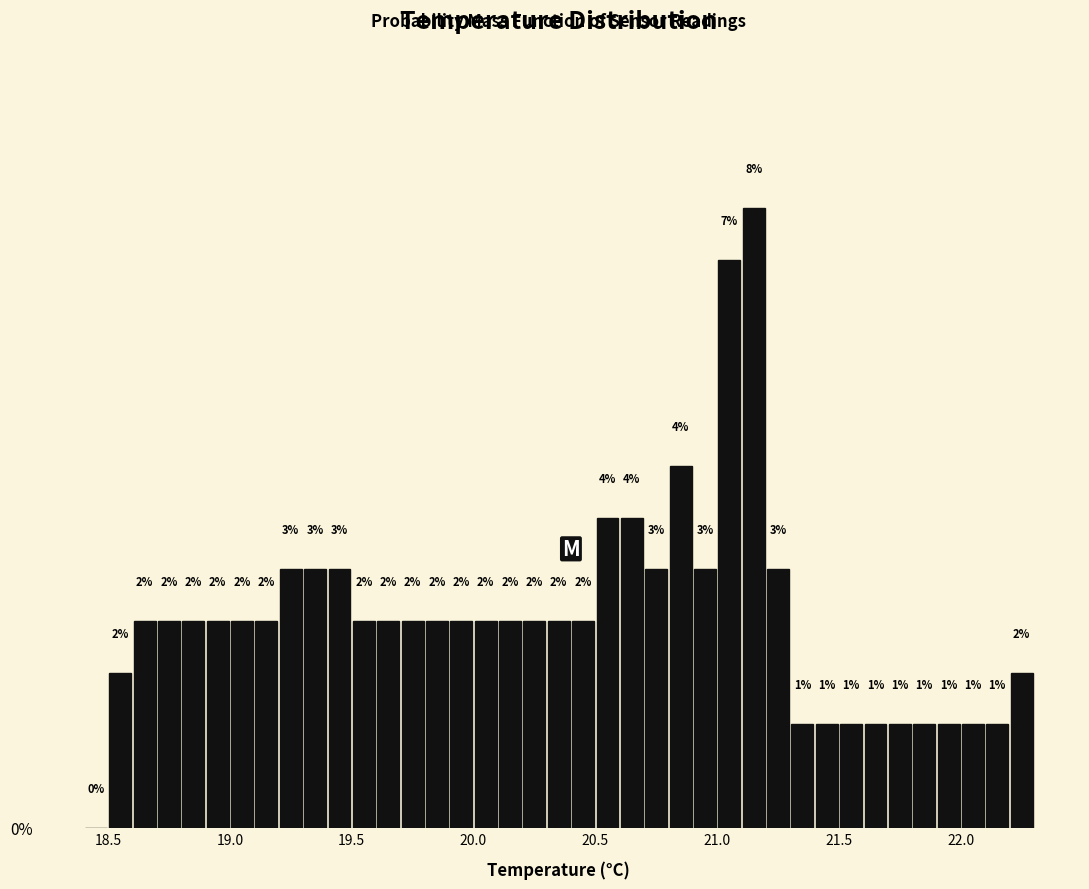

Around what value on the x-axis is the tallest bar? Give the approximate position of its centre, as read against the axis.

21.15